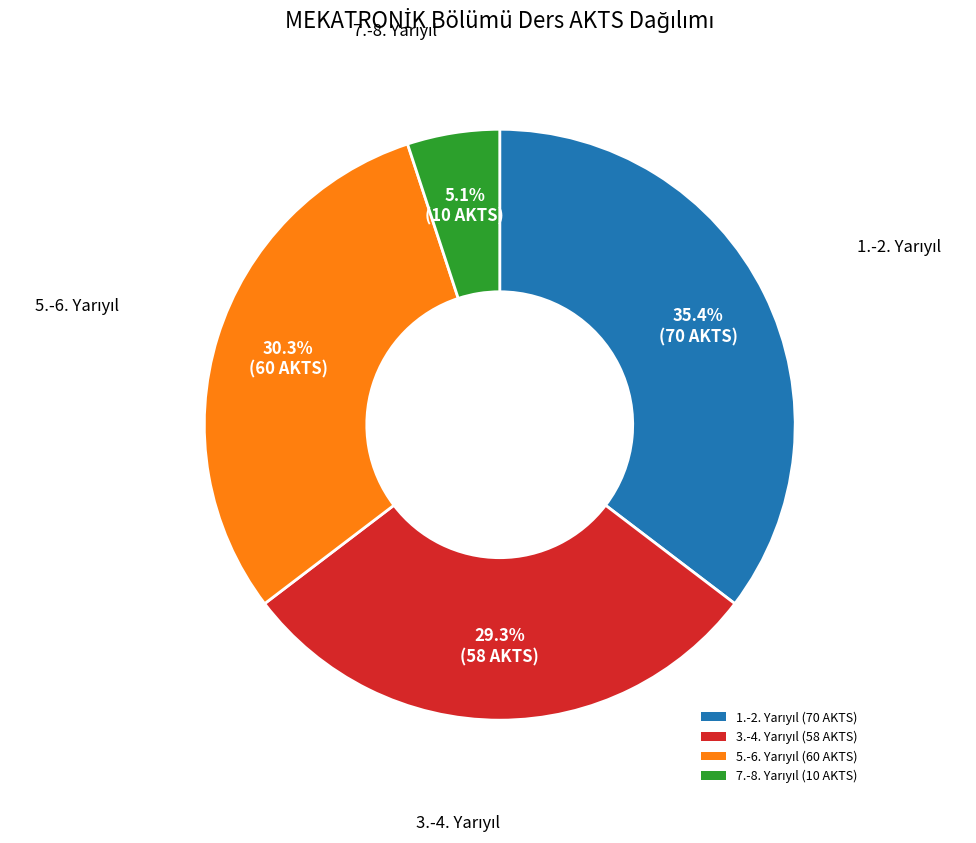

Does any single category account for the majority?

No